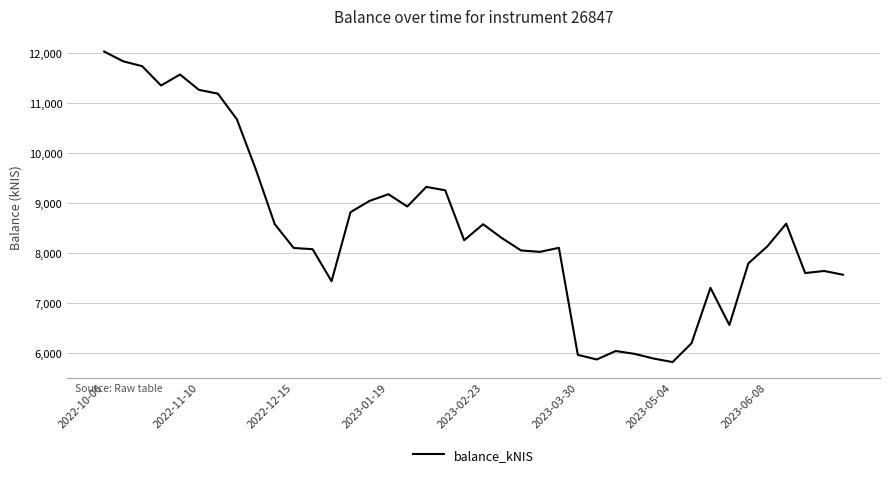

What is the maximum value shown in the chart?

12032.2